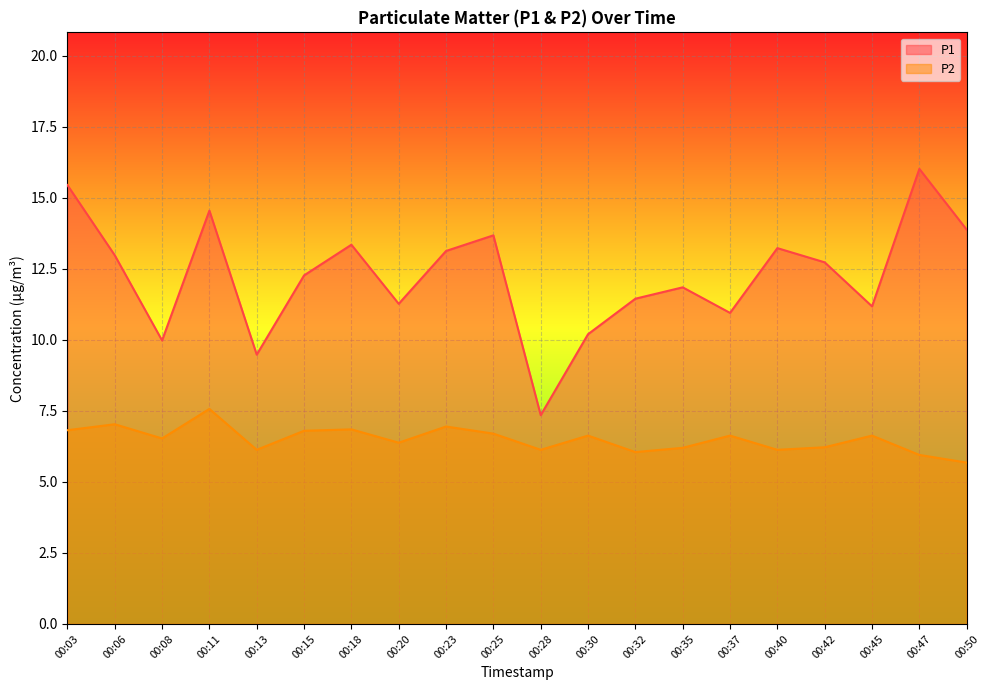

The value of P1 at 00:11 is 14.6. True or false?

True